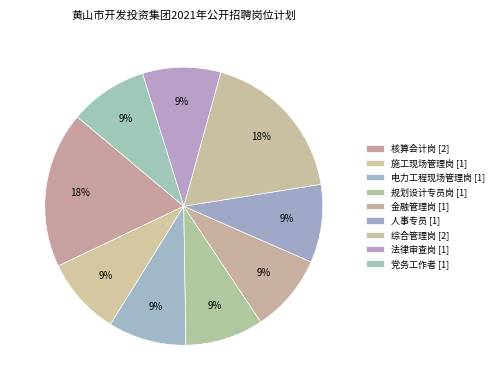

Which slice is the smallest?

施工现场管理岗 [1]